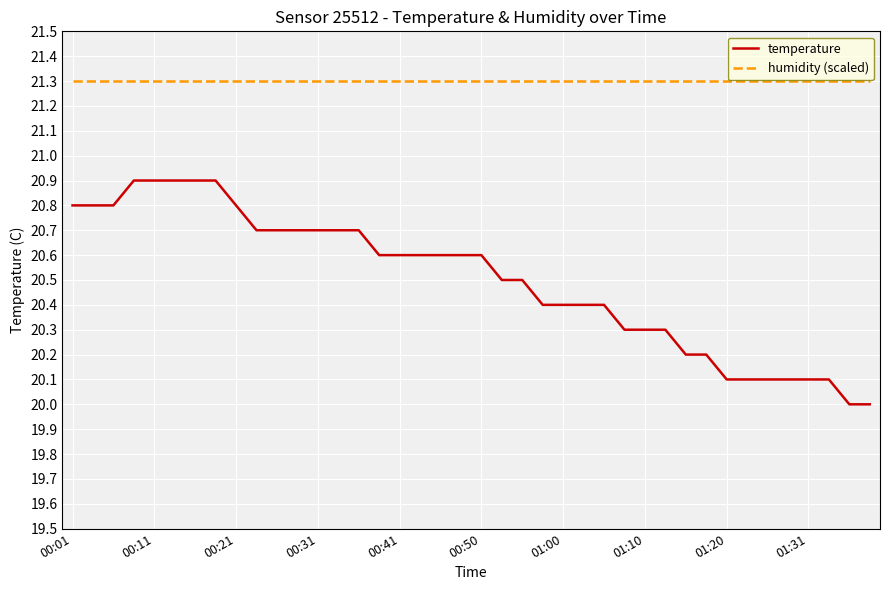

Which series has the largest total across all categories?

humidity (scaled)